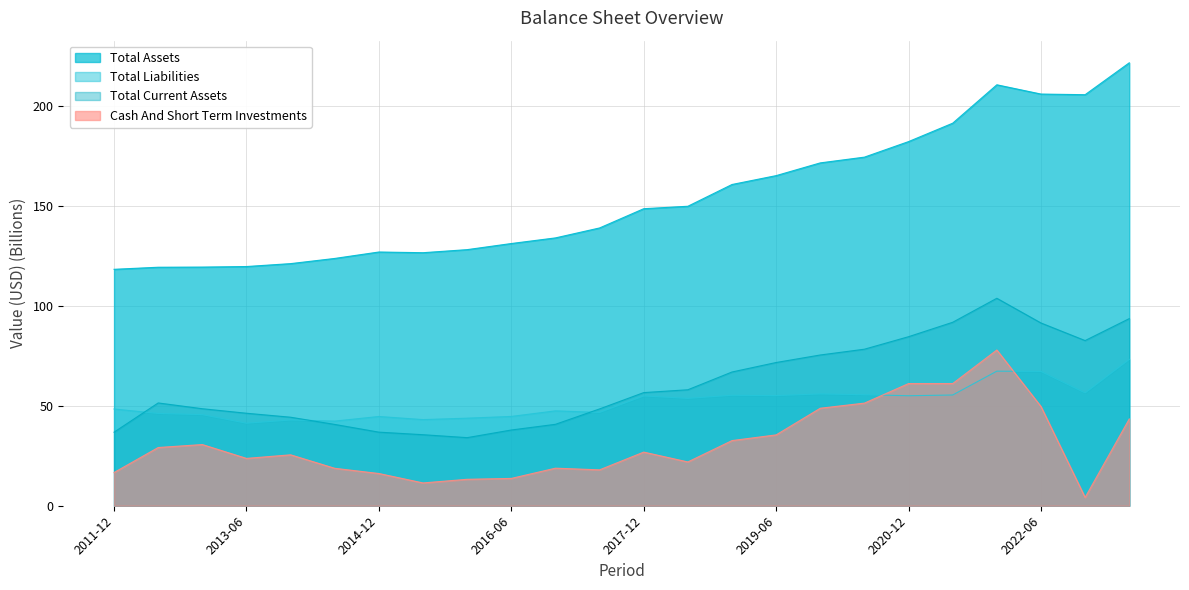

What position from the left is 2014-12?

7